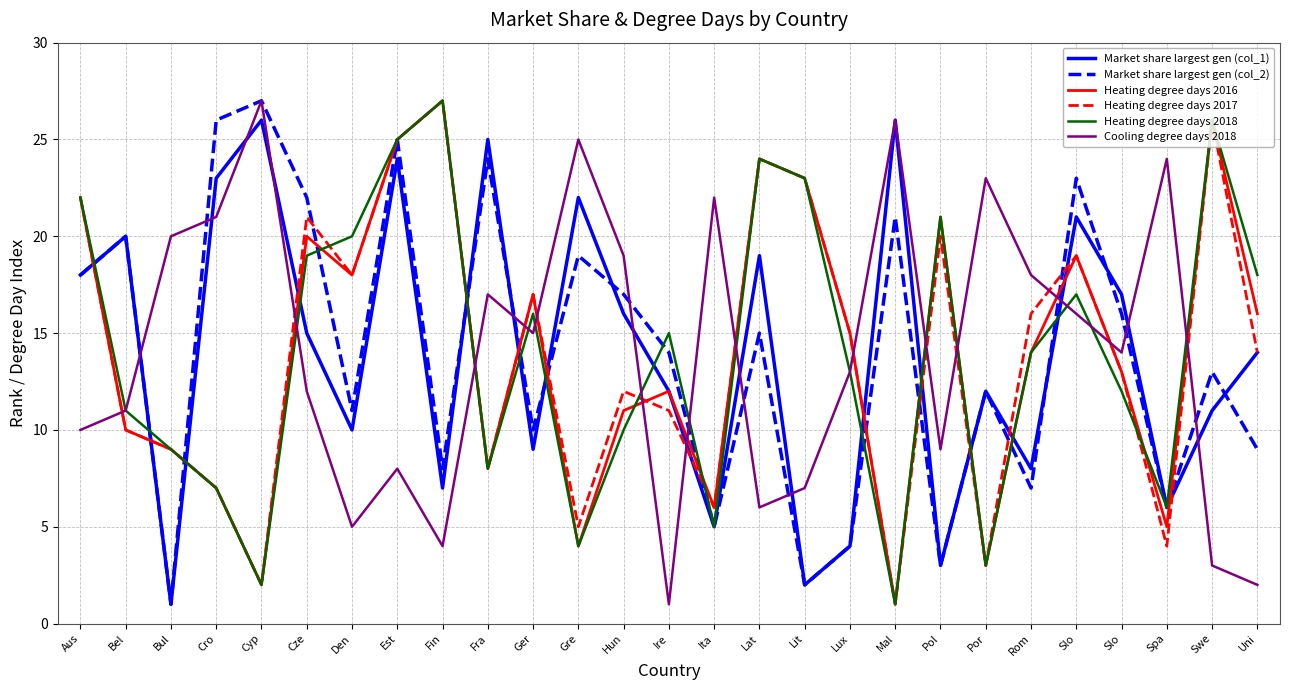

Which category has the lowest value across all series?

Bul